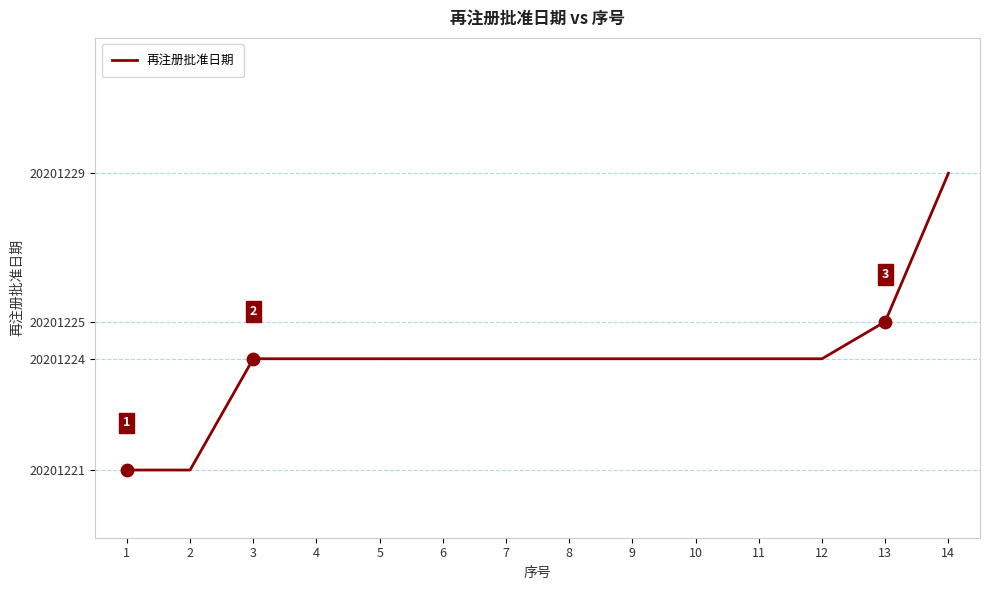

What is the ratio of the value at 14 to the value at 11?

1.0